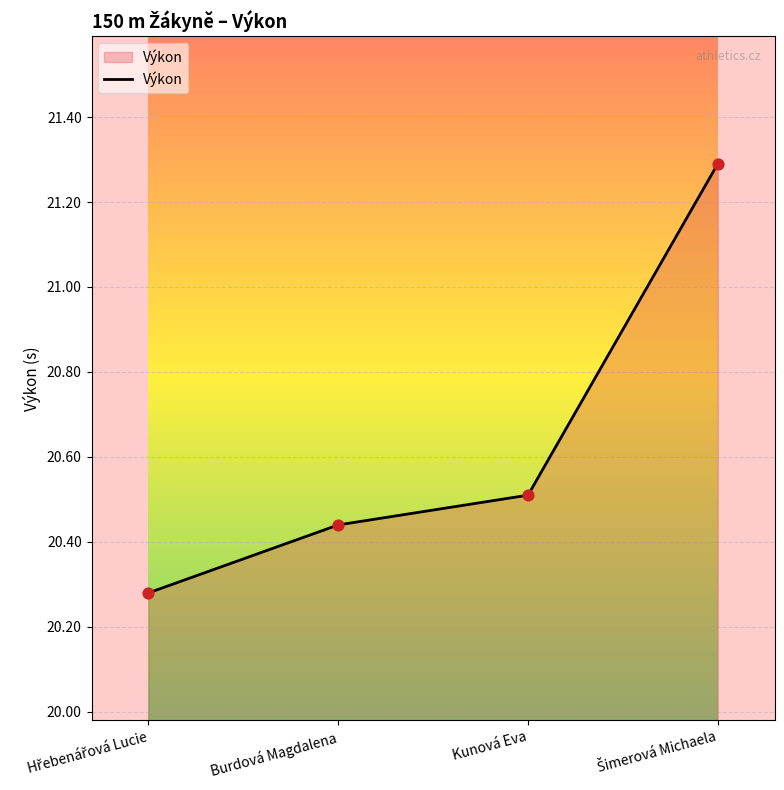

Count the values in the range 20 to 21.

3